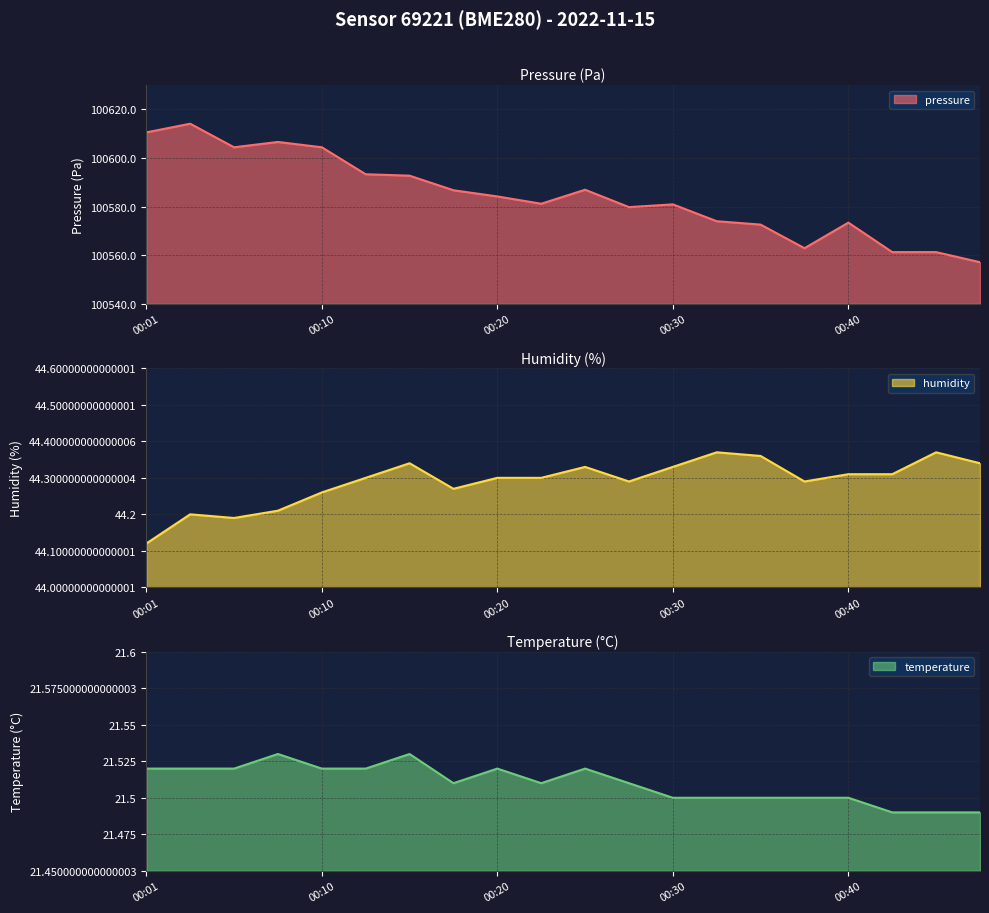

The temperature series shows 21.5 at 00:45. True or false?

True